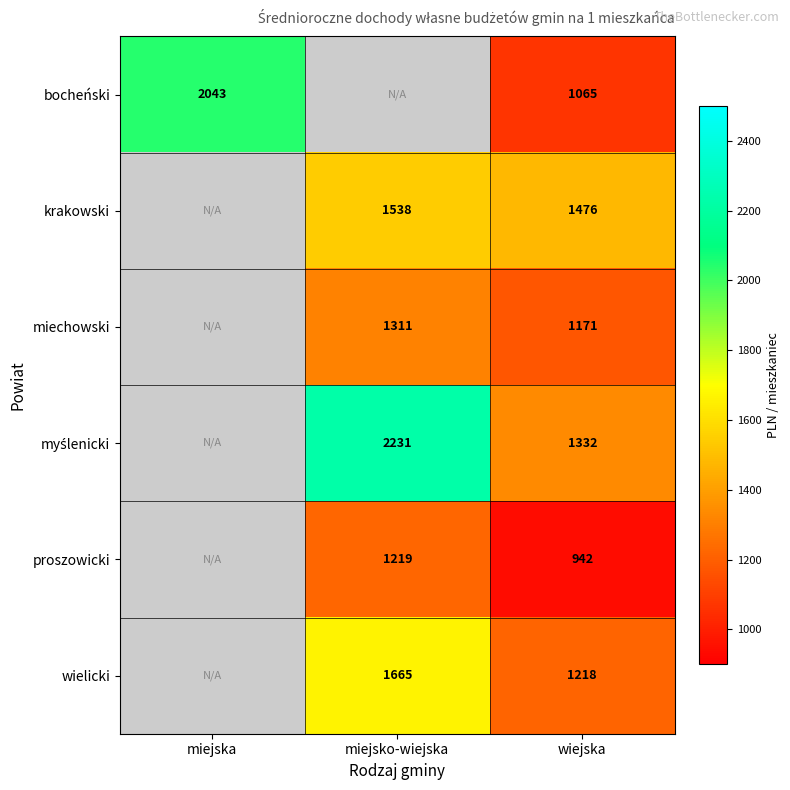

What is the total value across all series at wiejska?

7204